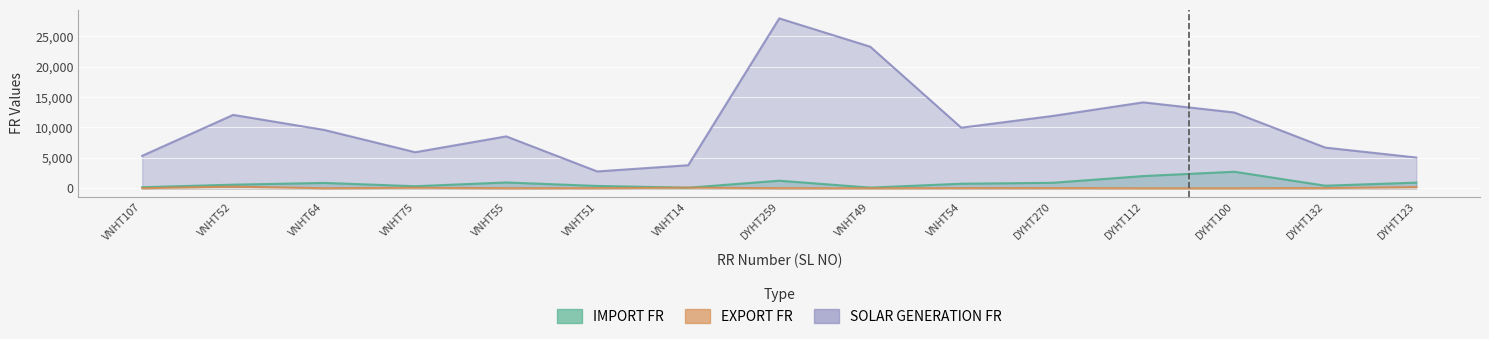

What is the difference between the highest and lowest values at 6?

2752.8